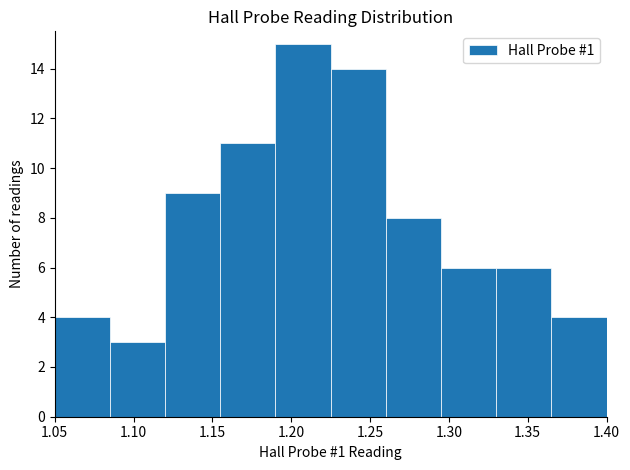

Reading left to right, list every bar in this chart as the range it spans on the x-axis followed by its height. The values are not printed on the chart, so give them approximately, as read against the axis.

1.050 to 1.085: 4
1.085 to 1.120: 3
1.120 to 1.155: 9
1.155 to 1.190: 11
1.190 to 1.225: 15
1.225 to 1.260: 14
1.260 to 1.295: 8
1.295 to 1.330: 6
1.330 to 1.365: 6
1.365 to 1.400: 4